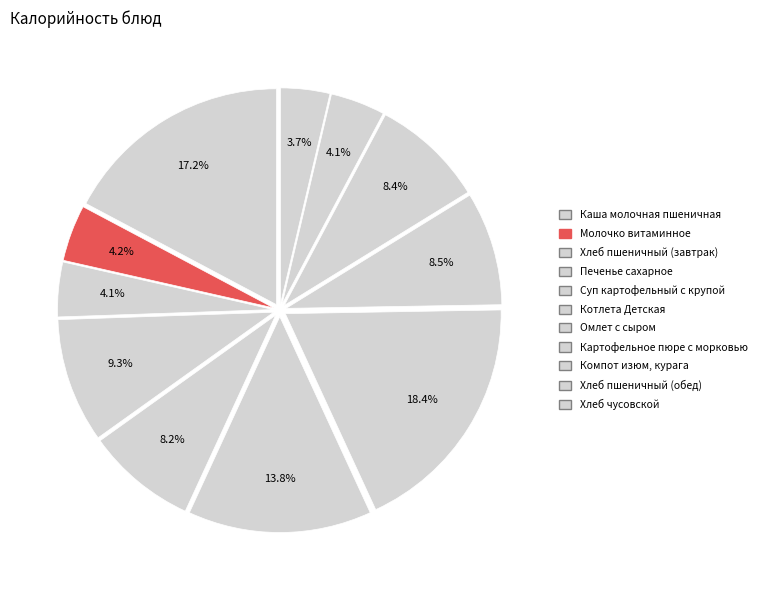

To the nearest percent, what is the combined percentage of Печенье сахарное and Суп картофельный с крупой?

18%